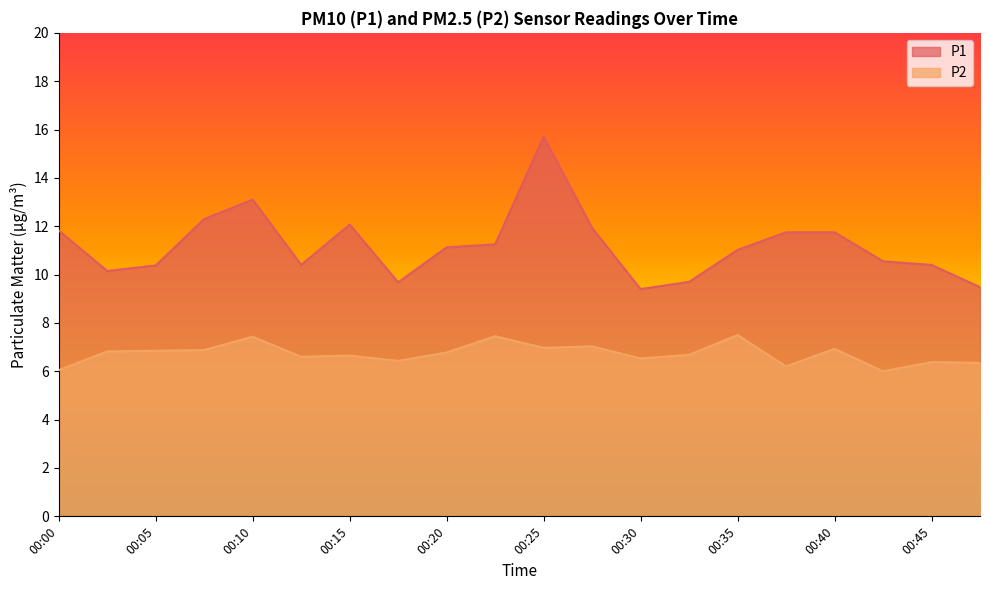

True or false: P2 and P1 cross at least once.

False